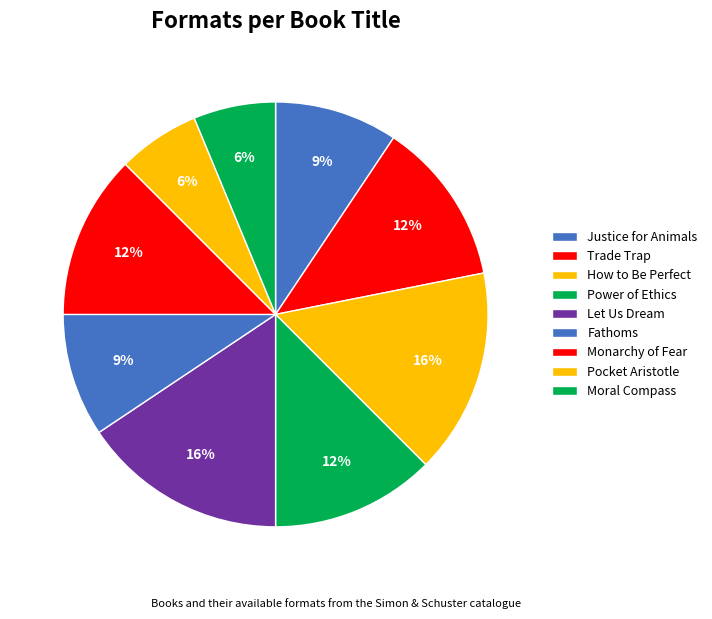

What percentage is the Monarchy of Fear slice, to the nearest percent?

12%